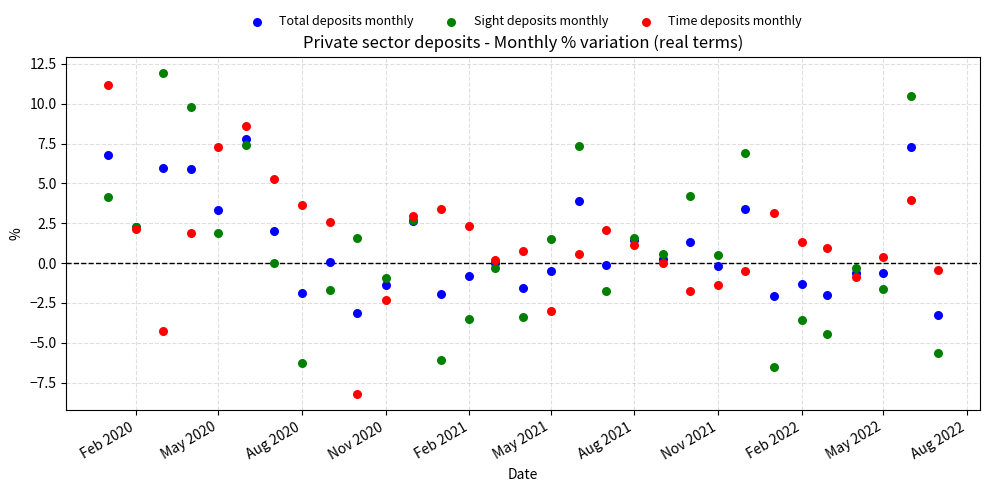

Which series contains the highest Y value?

Sight deposits monthly